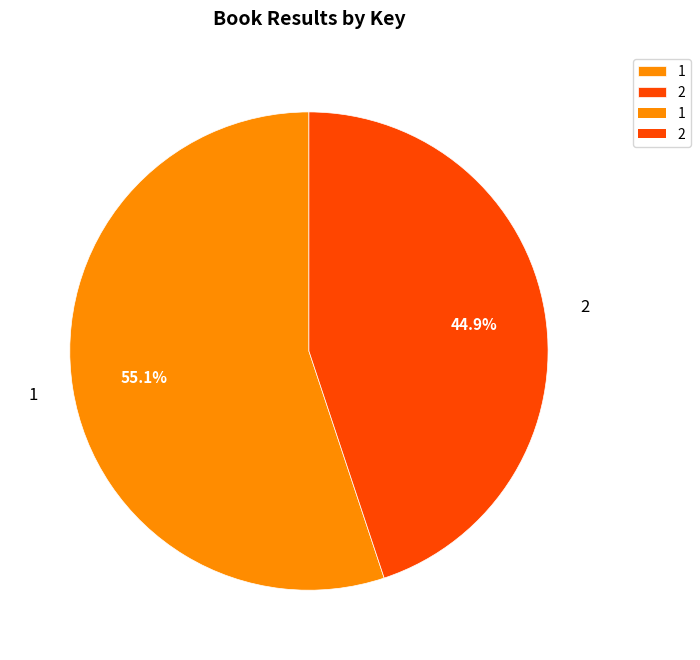

What percentage is the 1 slice, to the nearest percent?

55%